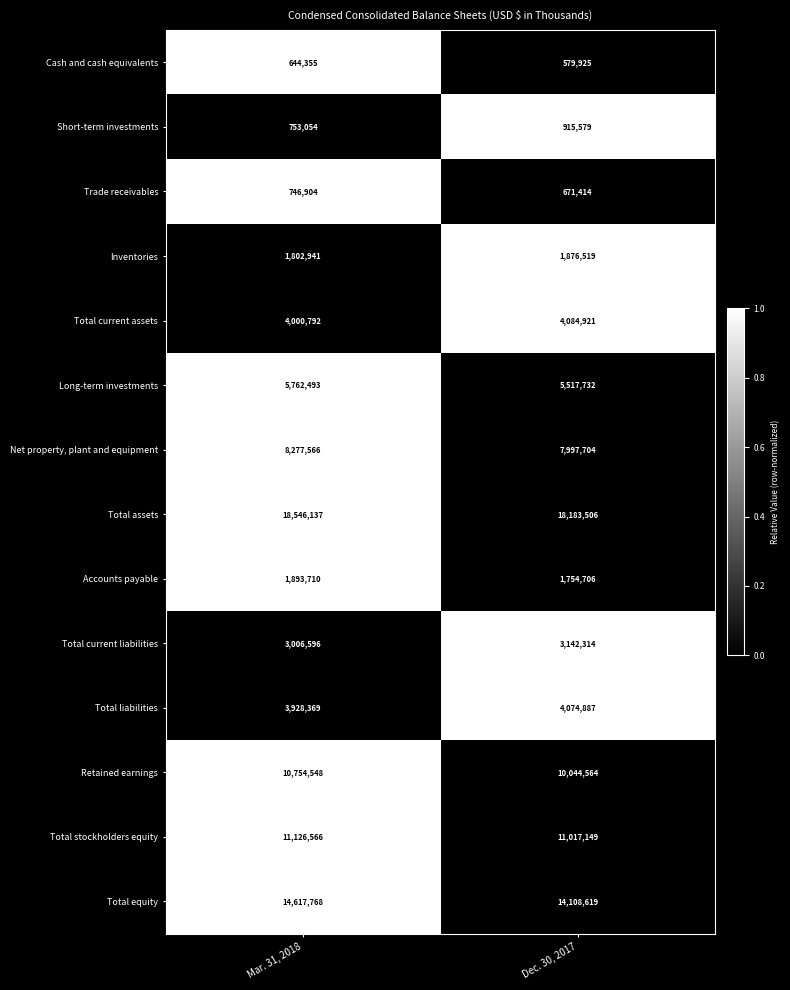

Which series has the largest total across all categories?

Total assets